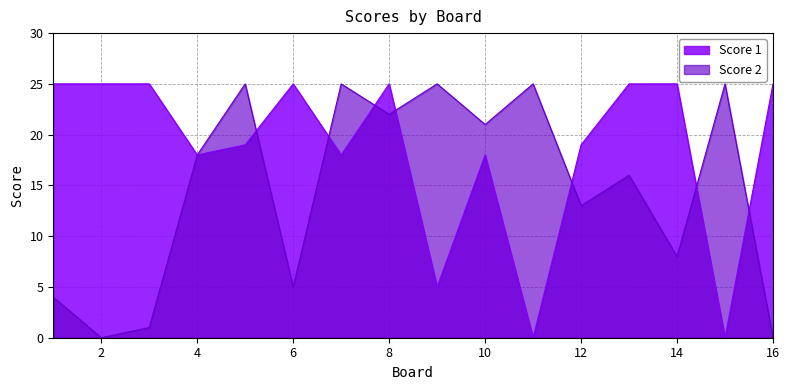

Does the chart display data point markers on the line(s)?

No